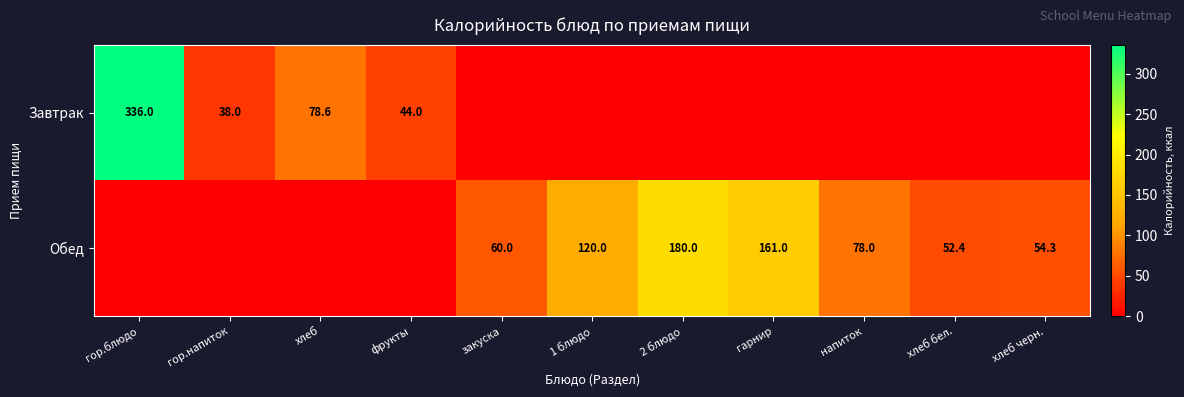

What is the difference between the Обед values at напиток and хлеб бел.?

25.6